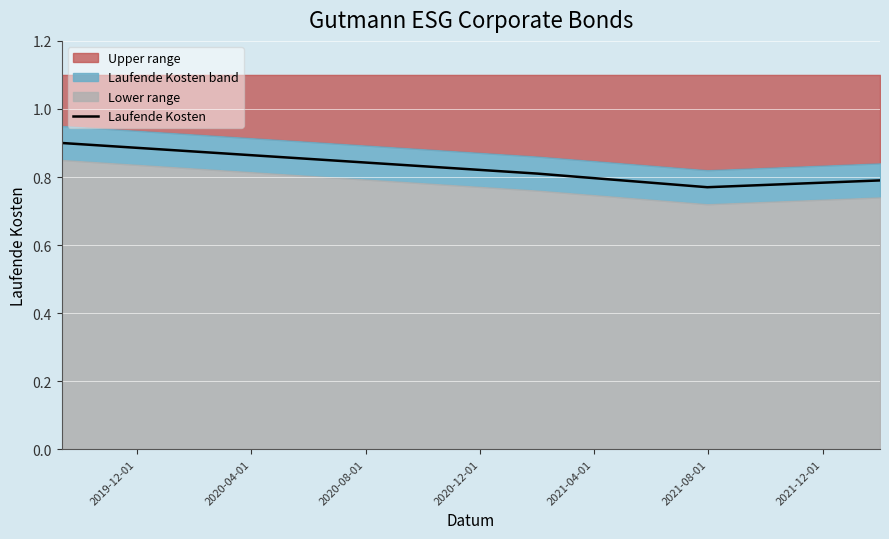

How many values are between 0 and 1?

4